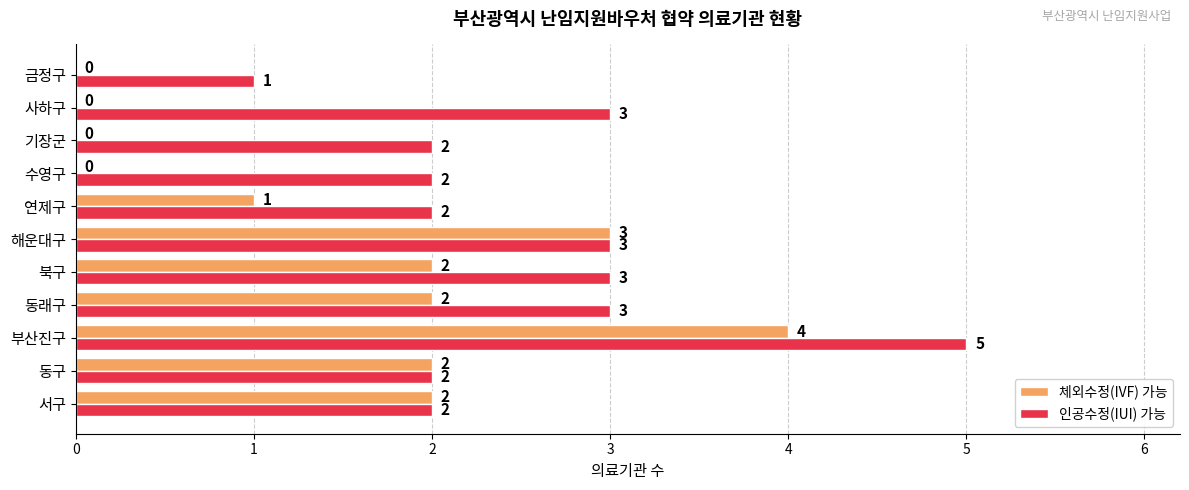

At which category is the sum across all series the highest?

부산진구